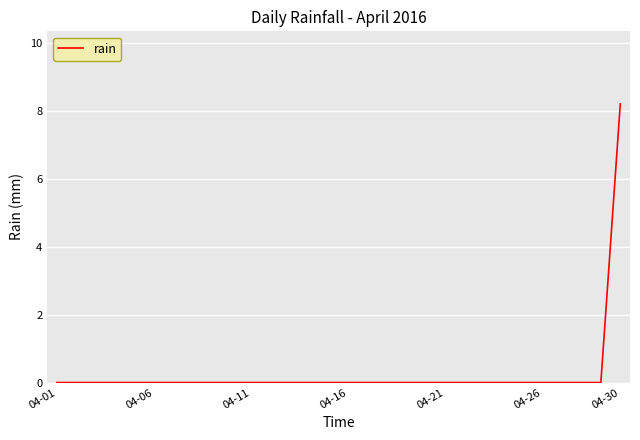

What is the maximum value shown in the chart?

8.2